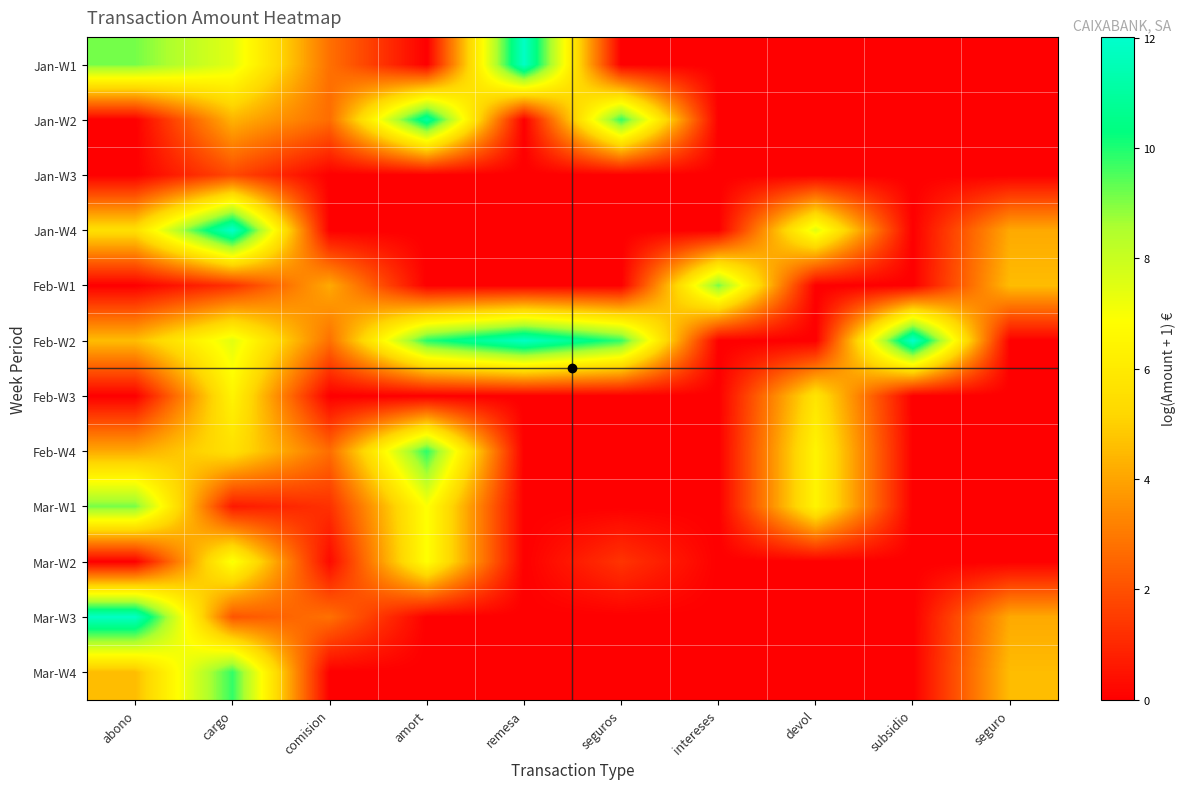

How many series are shown in this chart?

12